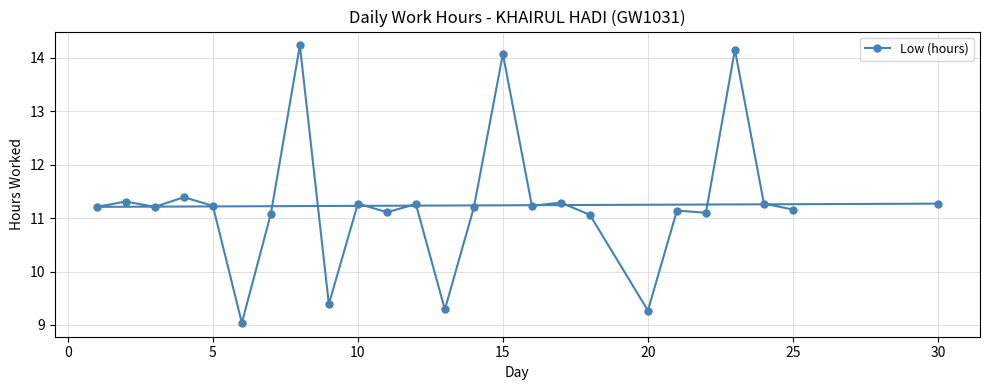

What is the approximate value at 20?

9.3